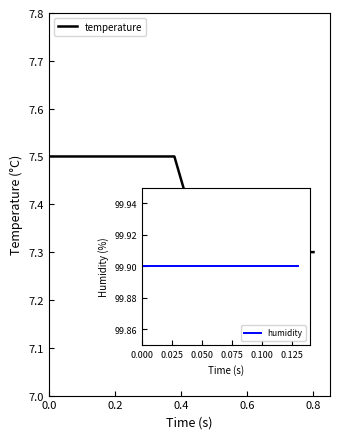

How many lines are shown in the chart?

2